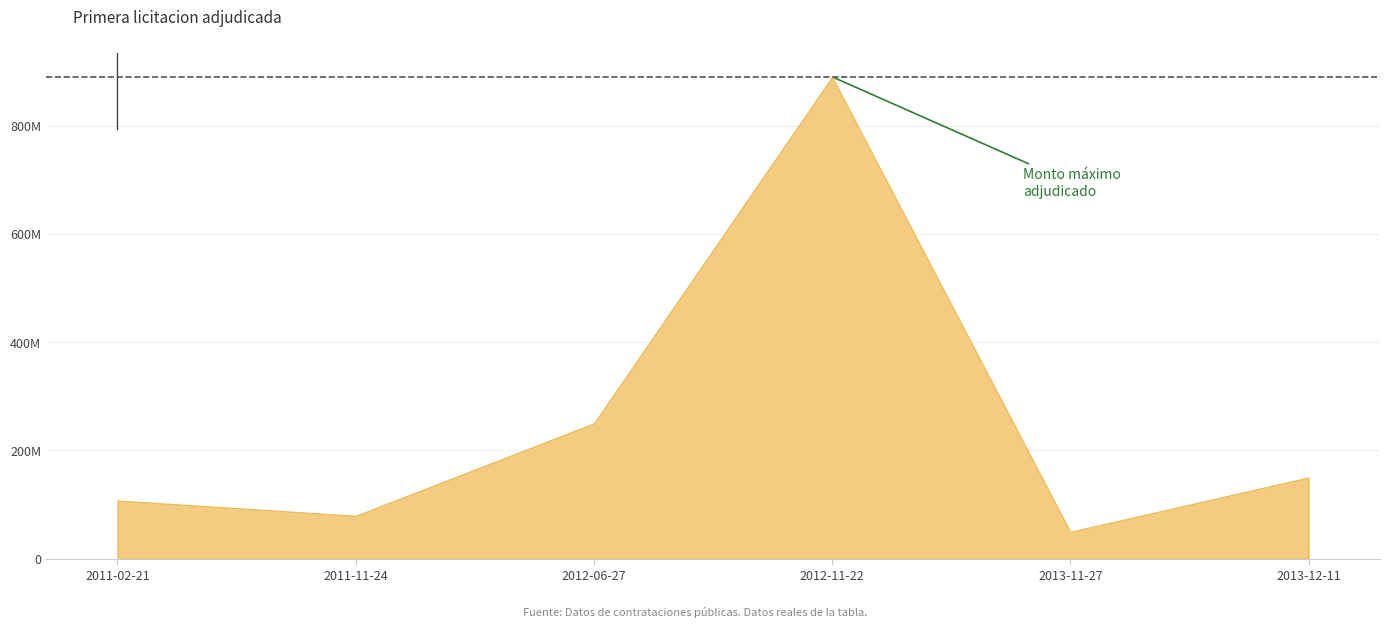

Approximately how many times larger is the value at 2011-11-24 compared to 2013-12-11?

0.5